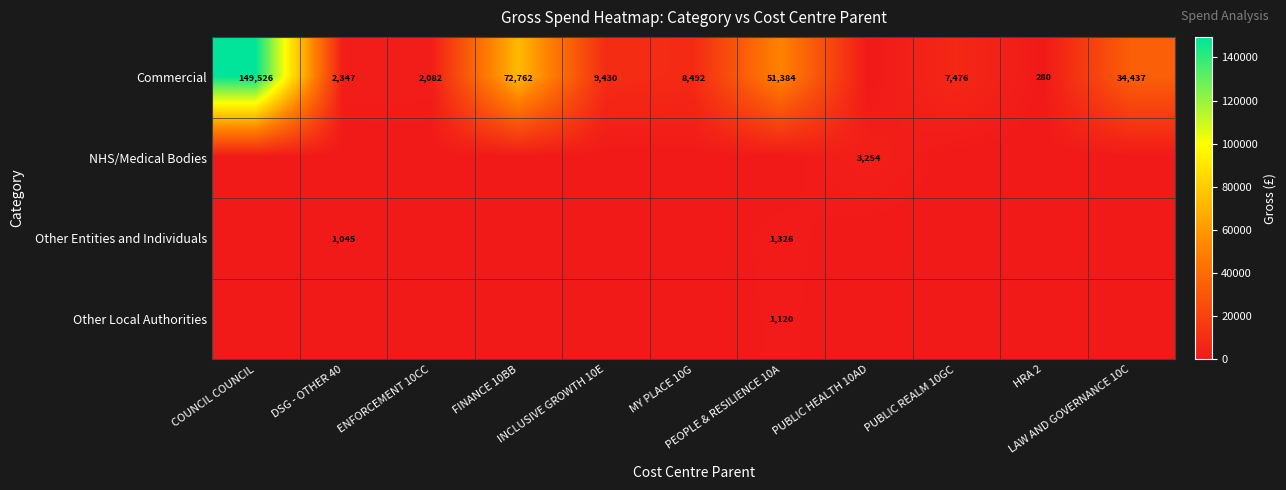

Which series has the largest total across all categories?

Commercial